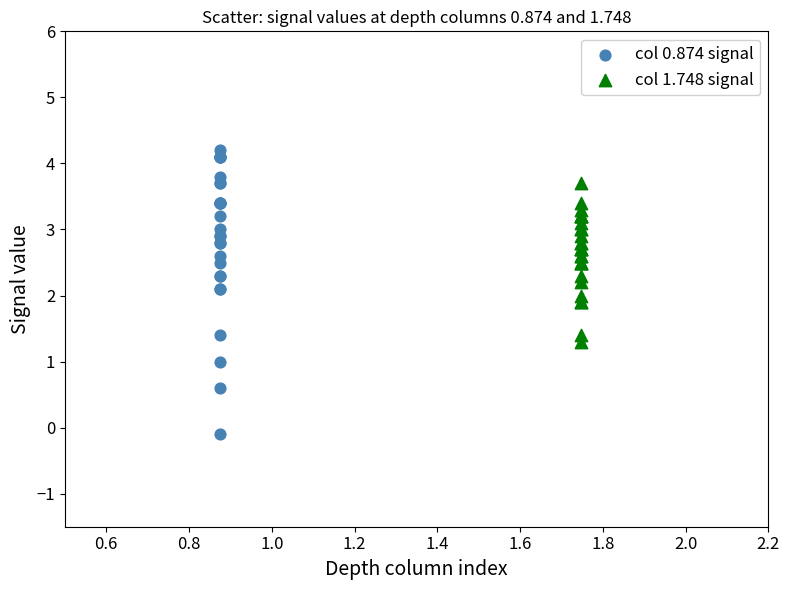

Which series has the widest spread of Y values?

col 0.874 signal